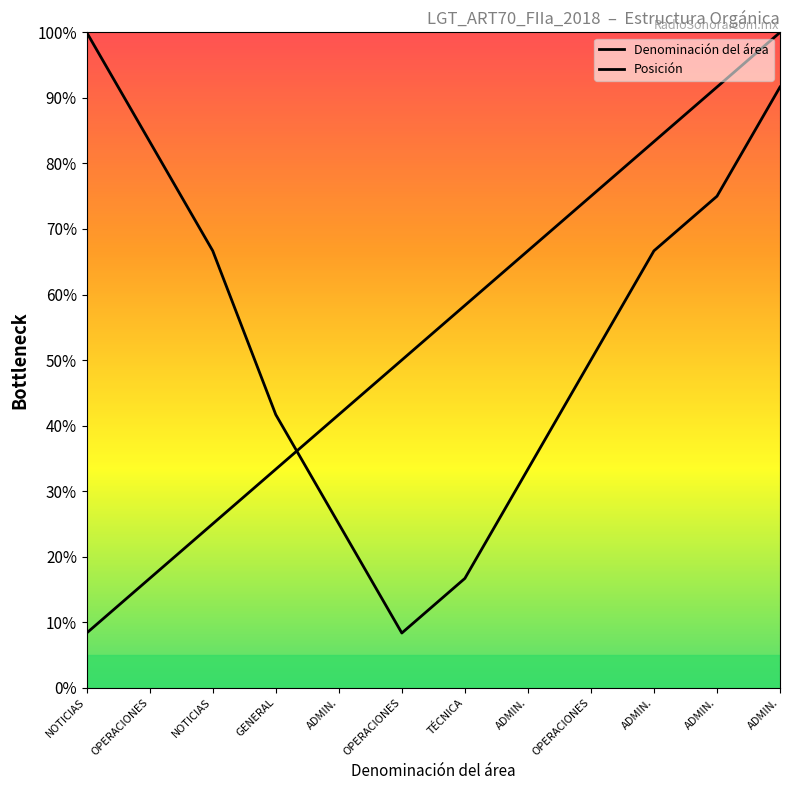

Does the chart display data point markers on the line(s)?

No